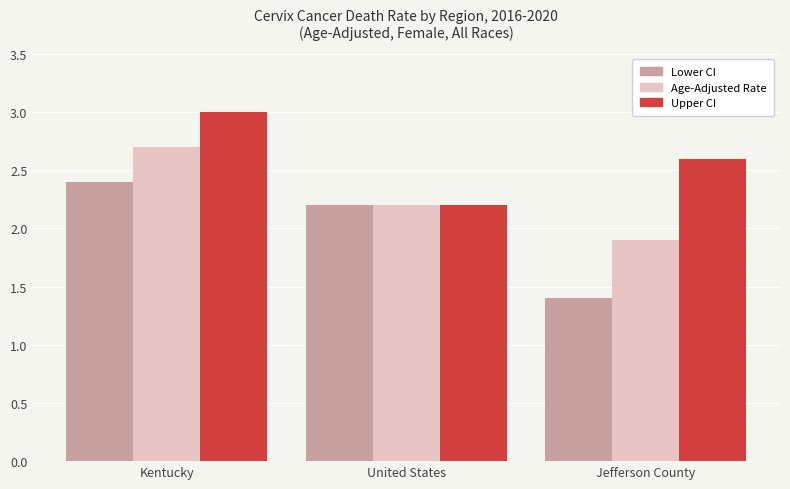

Which series has the largest total across all categories?

Upper CI